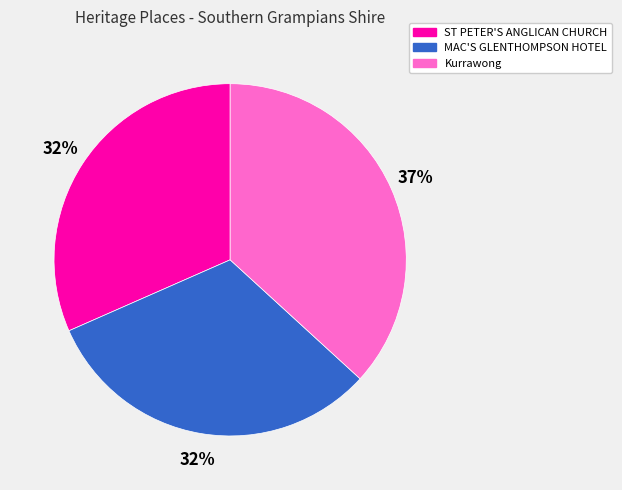

How many segments does this pie chart have?

3